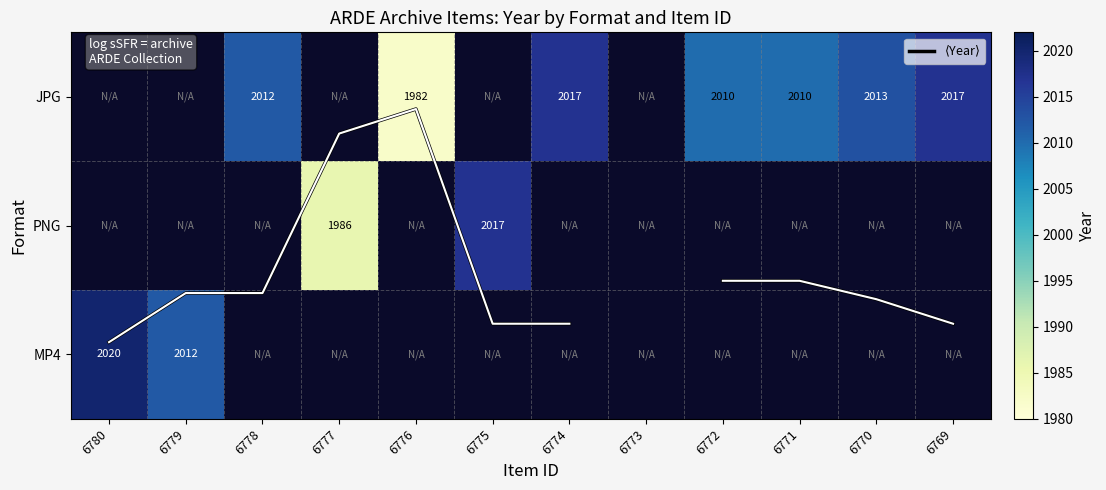

At how many categories does at least one series exceed 840?

11